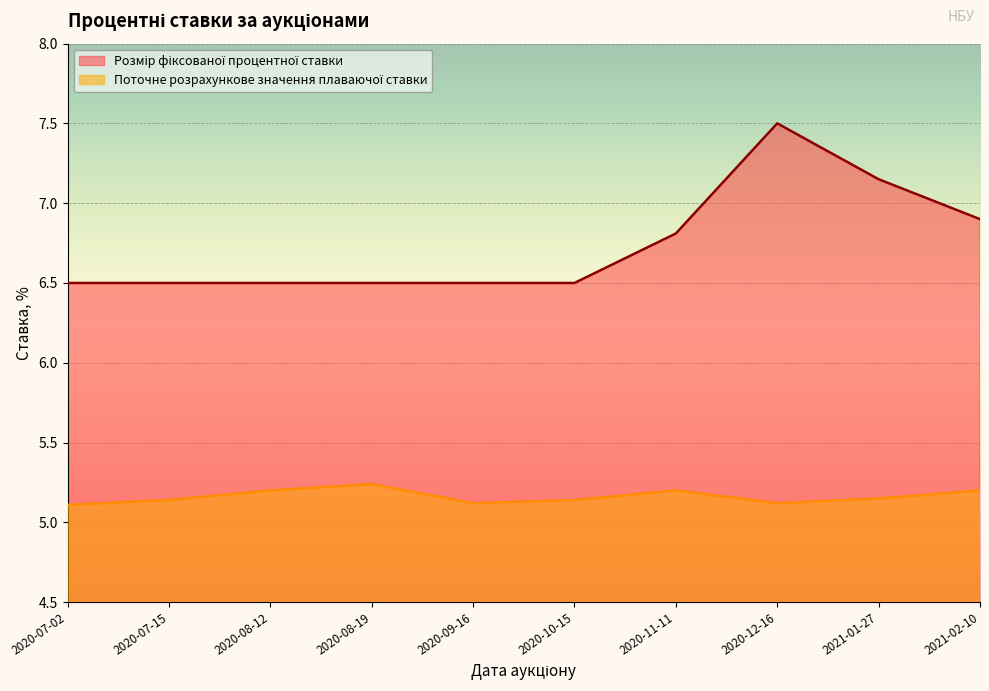

How many lines are shown in the chart?

2